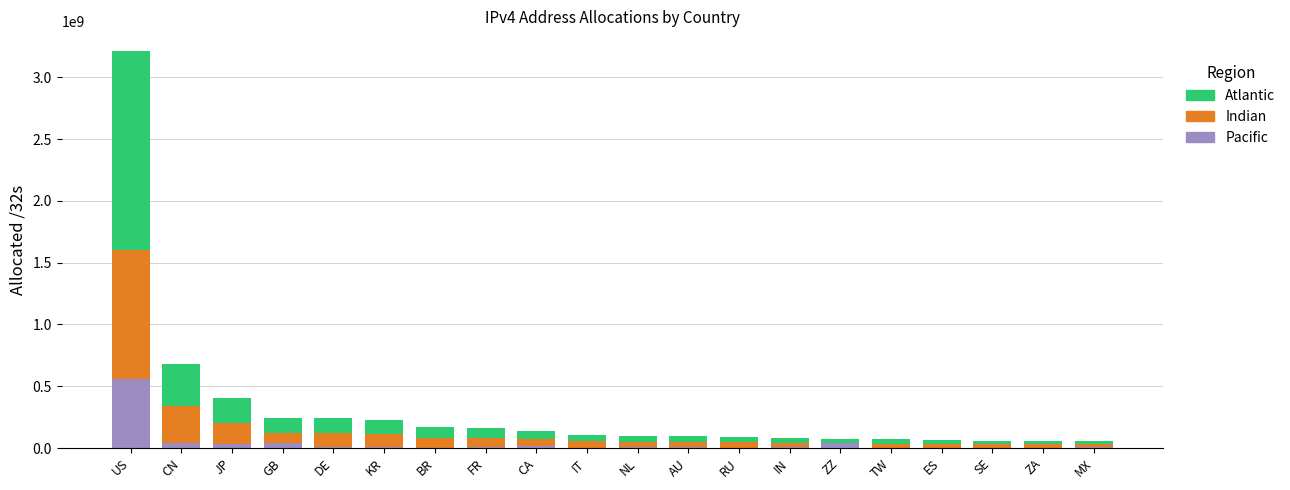

Which category has the highest value in the Pacific series?

US